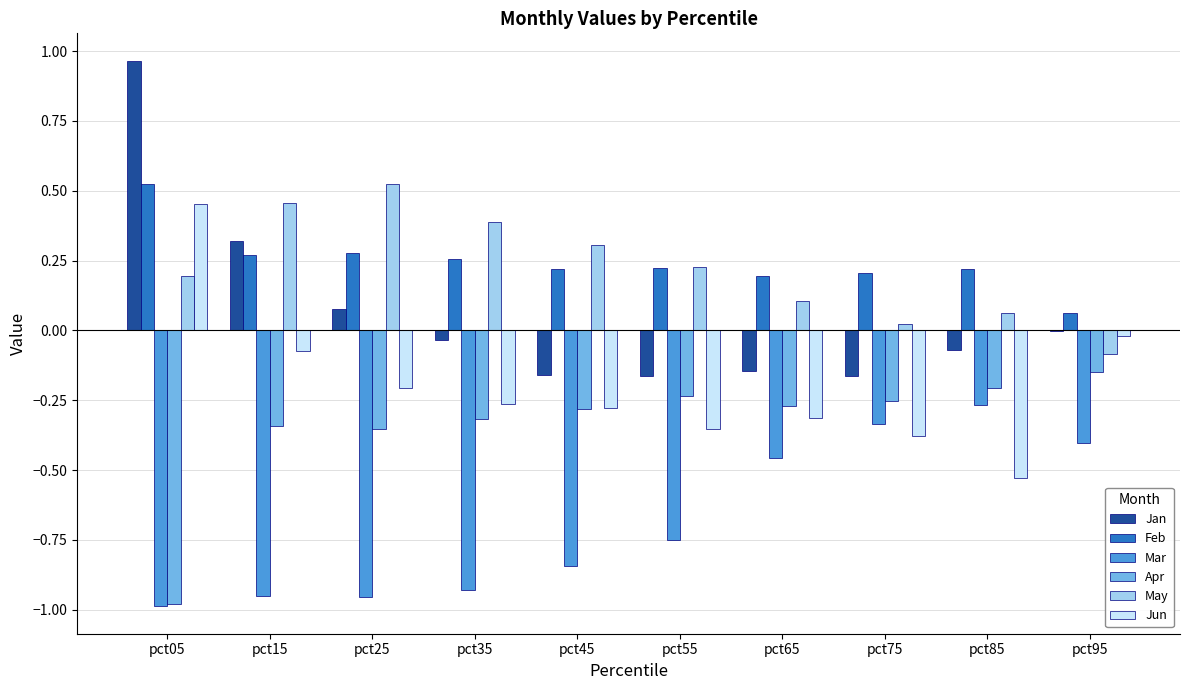

What is the spread (max minus min) of values at pct25?

1.5